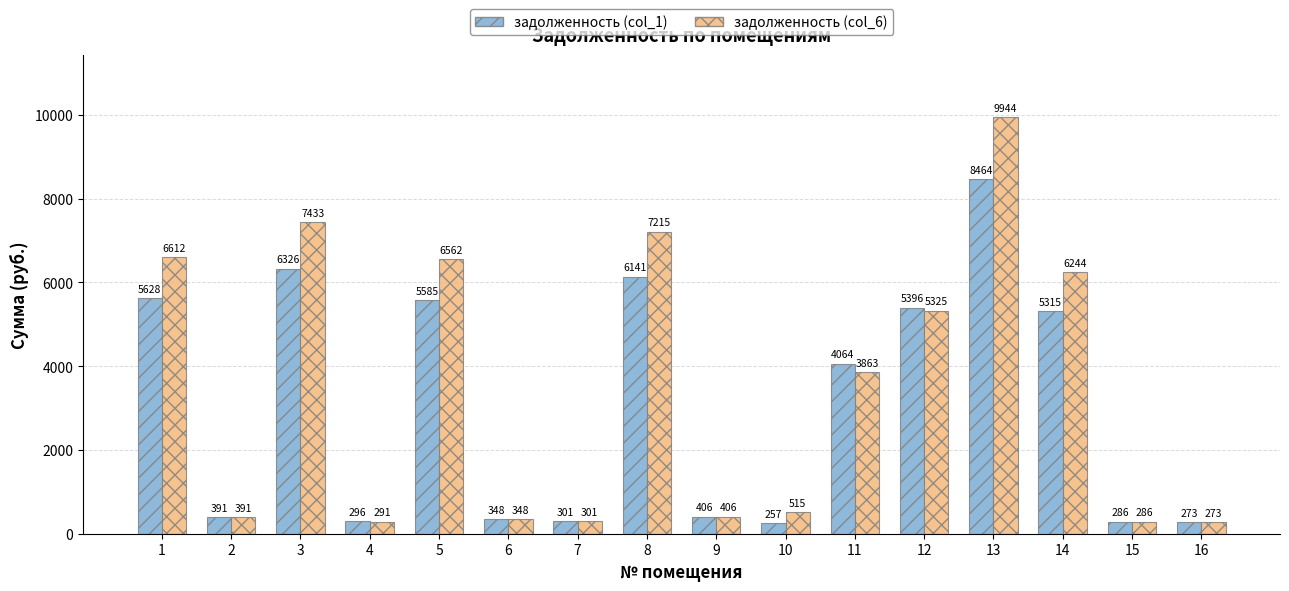

How many bars are there in total?

32